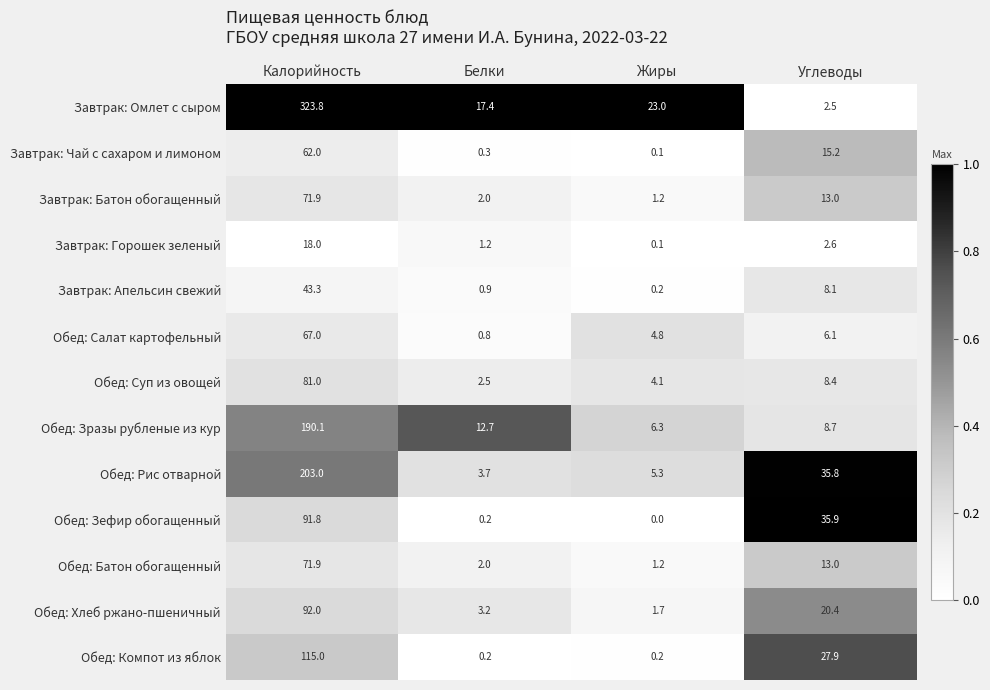

Count the number of categories in the chart.

4